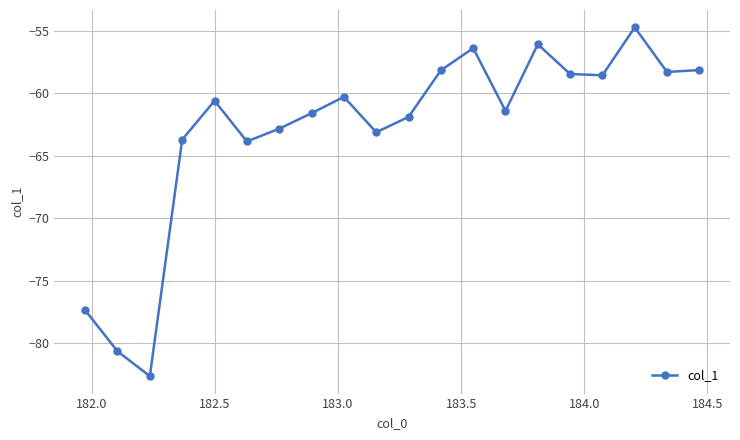

What is the average value?

-62.9